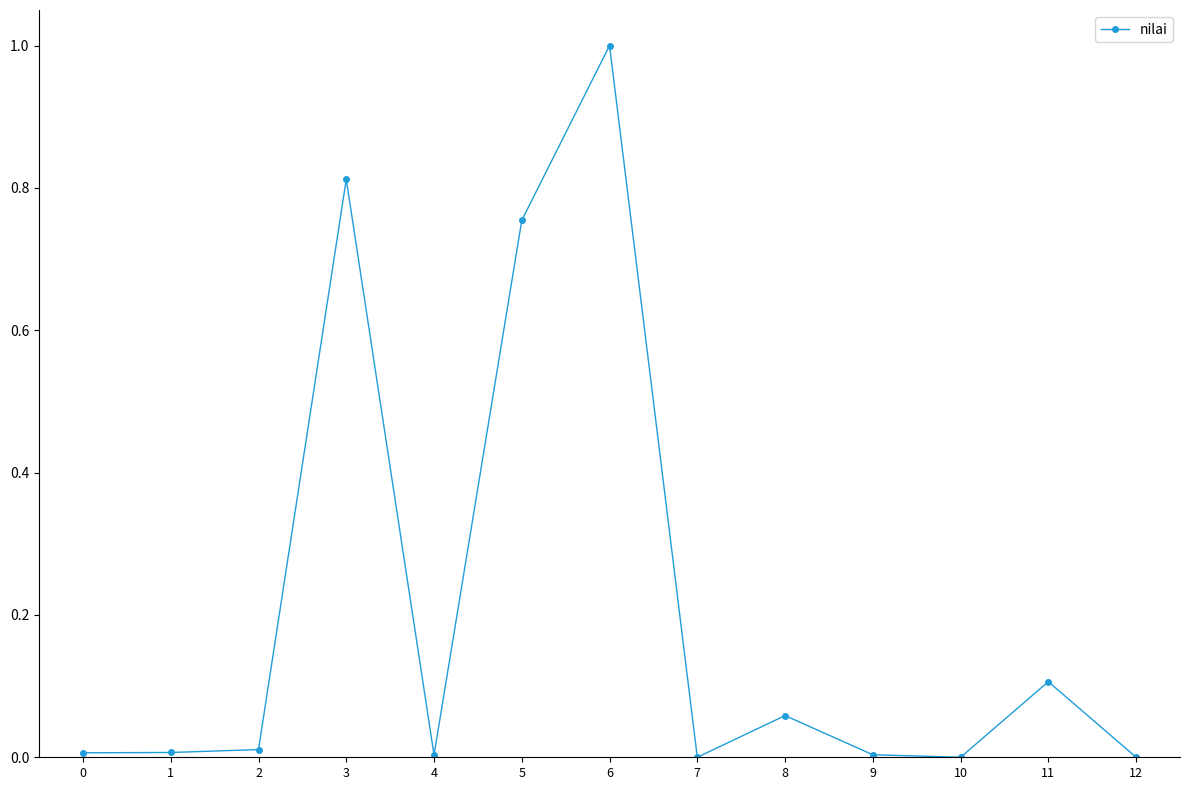

True or false: there are more than 1 points higher than both neighbors.

True